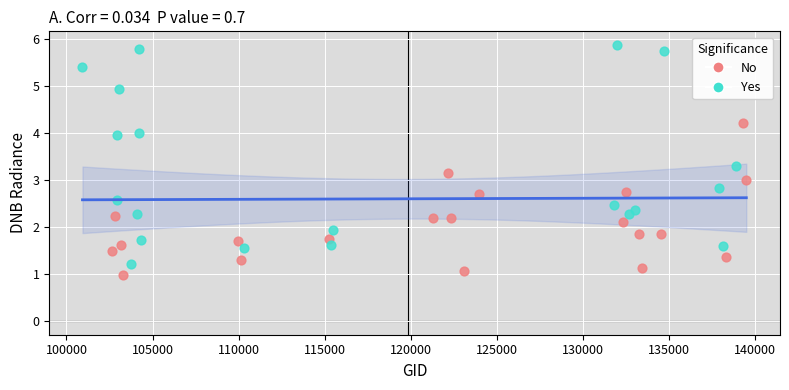

Which series has the largest Y range (max minus min)?

Yes